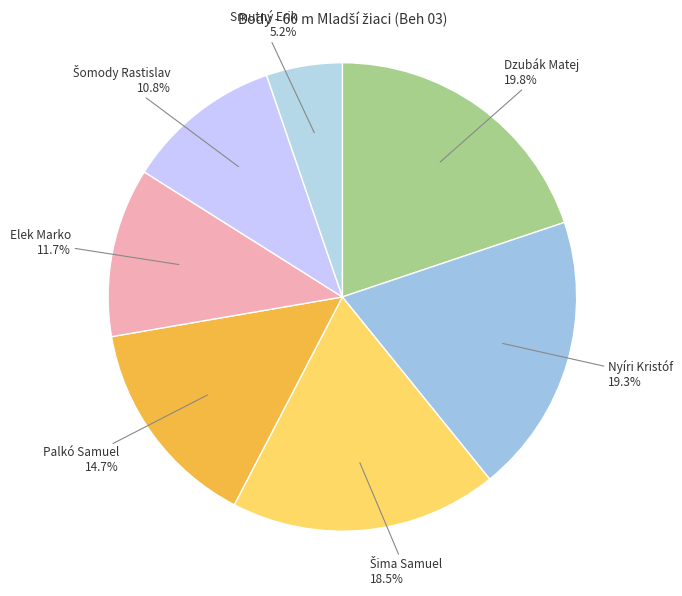

Which slice is the largest?

Dzubák Matej